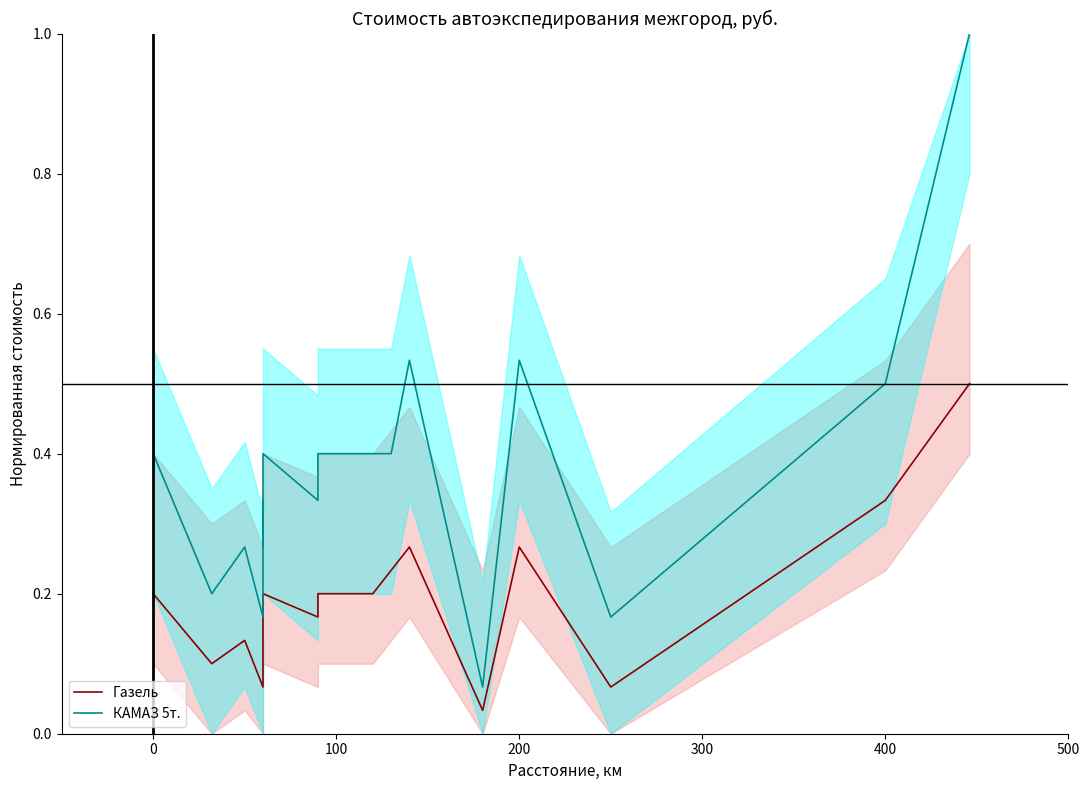

How many lines are shown in the chart?

2